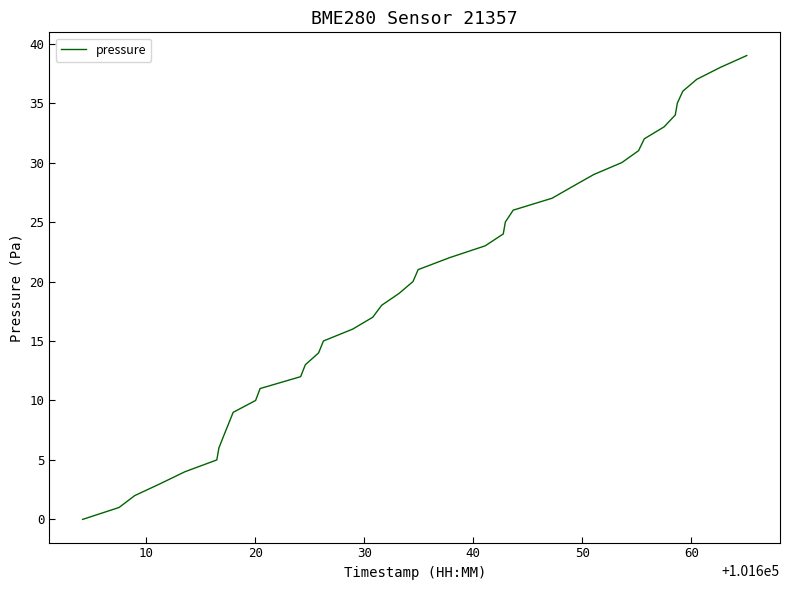

How many distinct data groups are displayed?

1